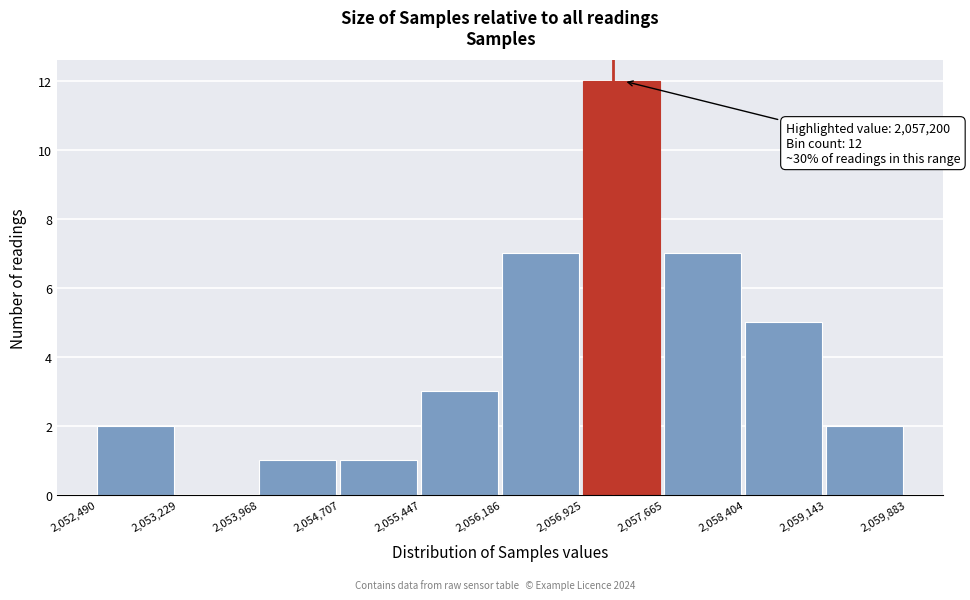

Over which range of the x-axis is the bar tallest?

2,056,925 to 2,057,665